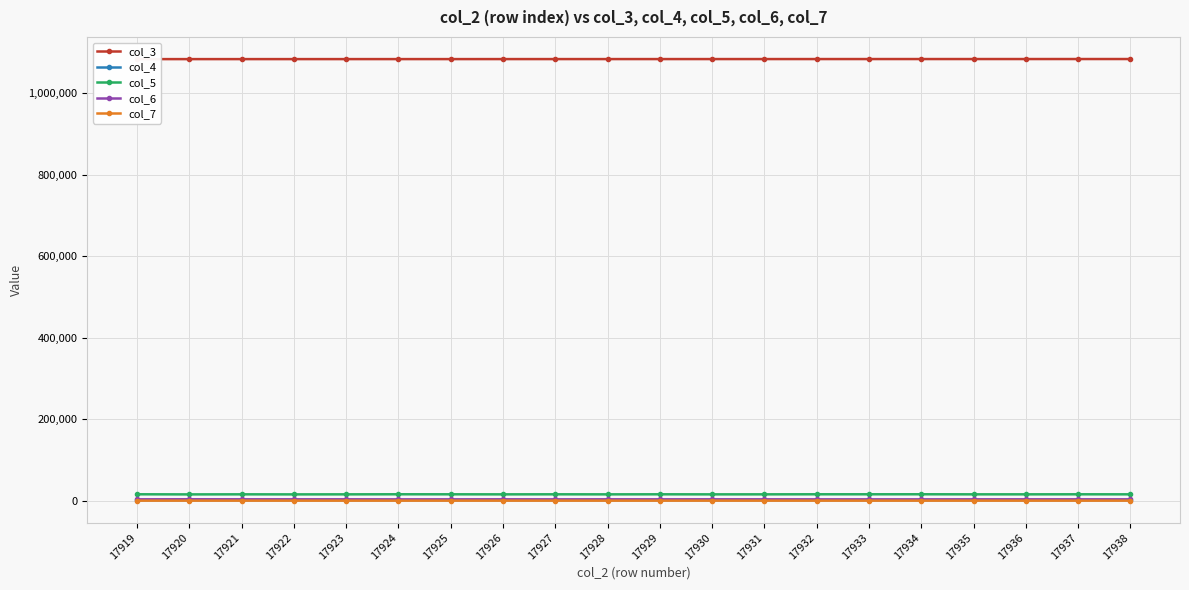

Which series has the largest total across all categories?

col_3